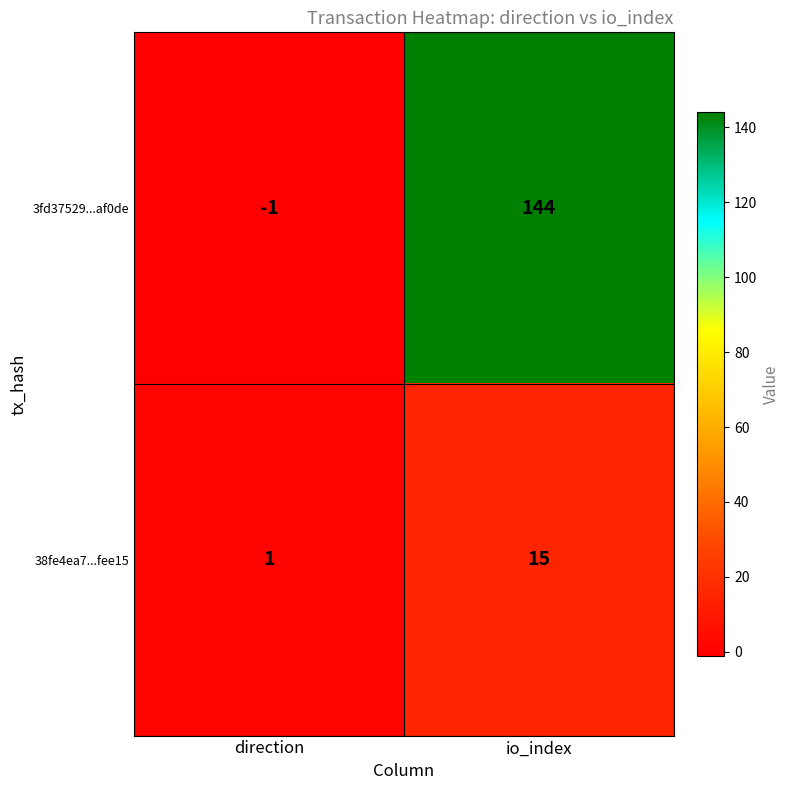

Is it true that 38fe4ea7...fee15 equals 15 at io_index?

True